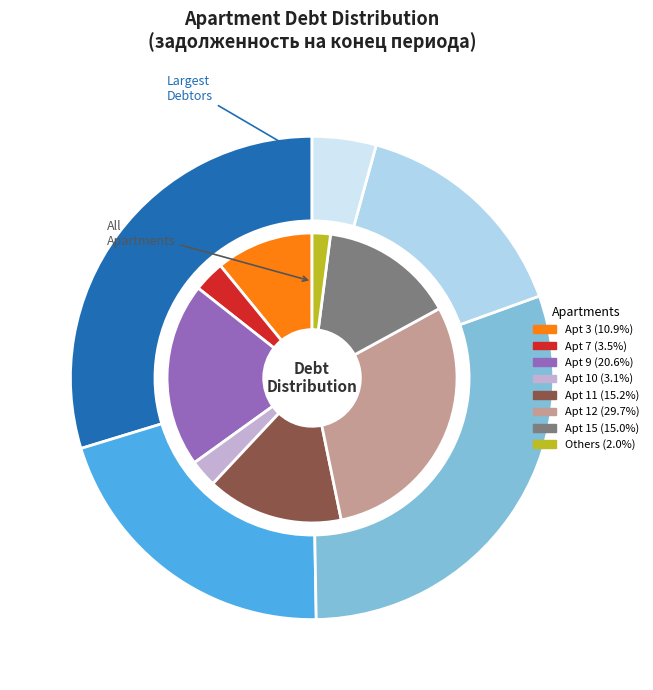

Is it true that 7 is 3% of the pie?

True